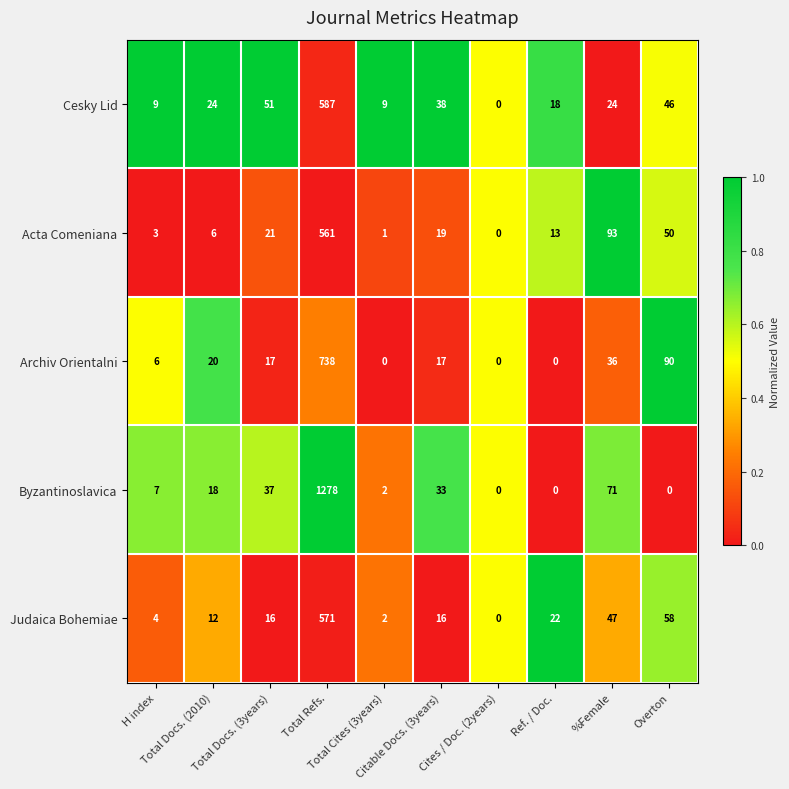

Count the number of categories in the chart.

10